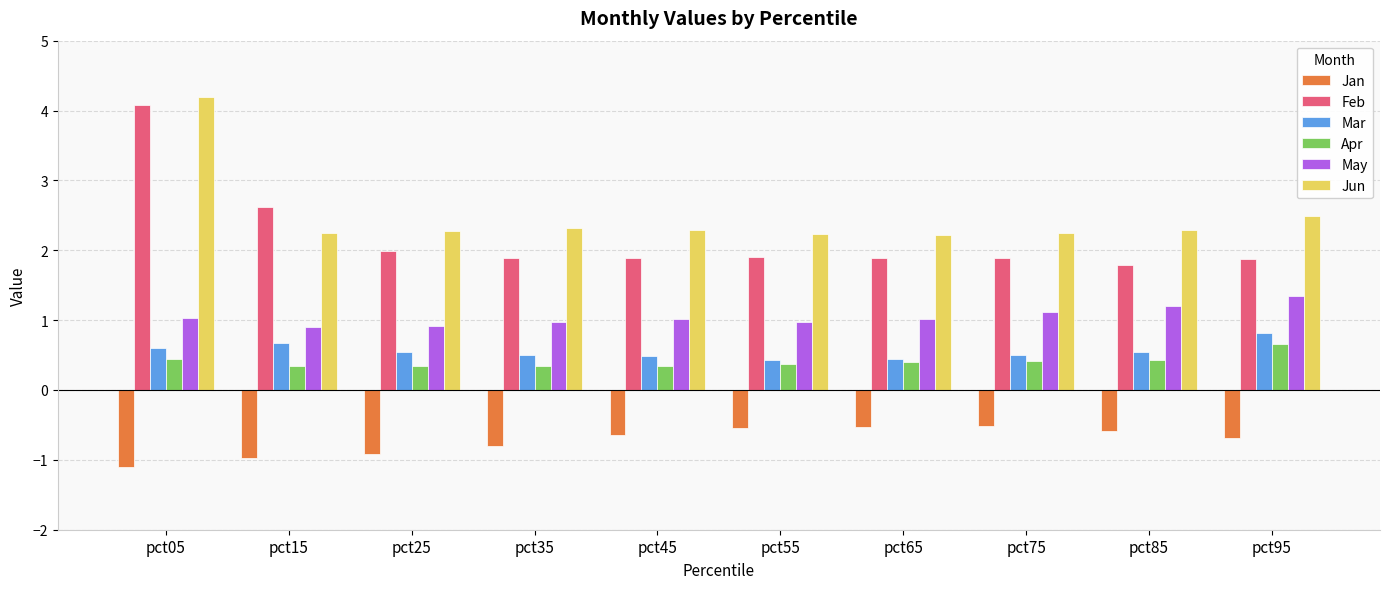

What is the spread (max minus min) of values at pct55?

2.8